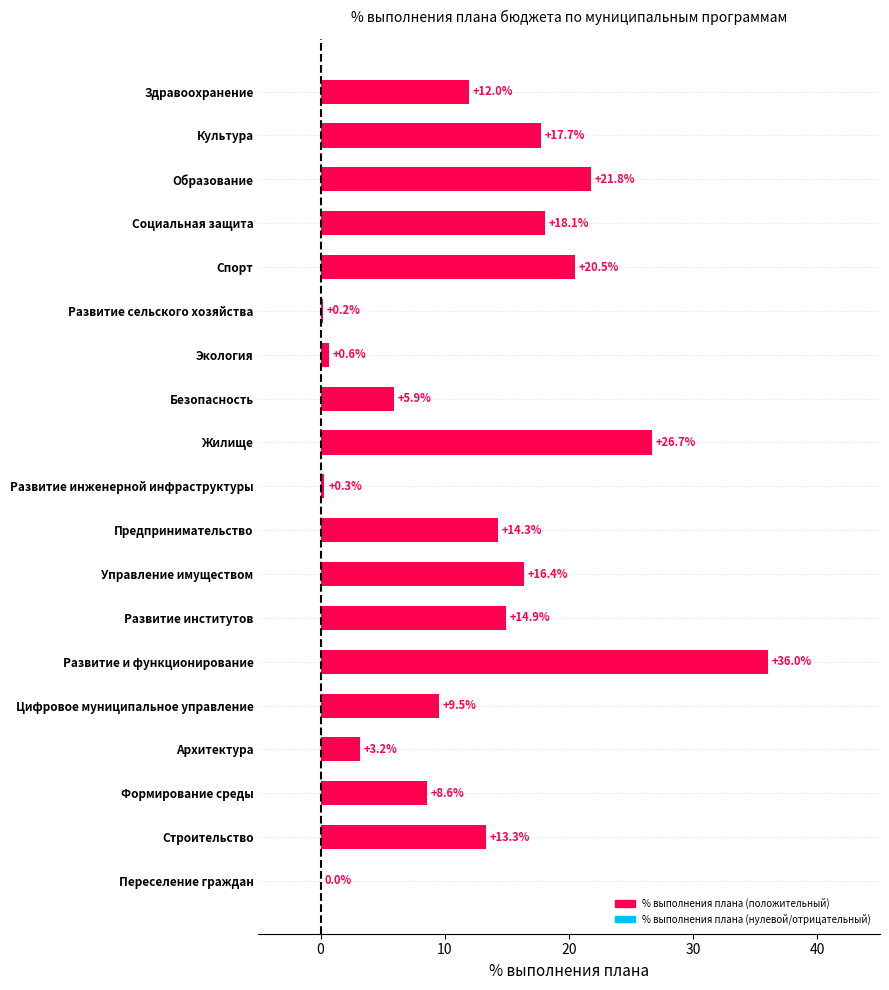

What is the maximum value shown in the chart?

36.0